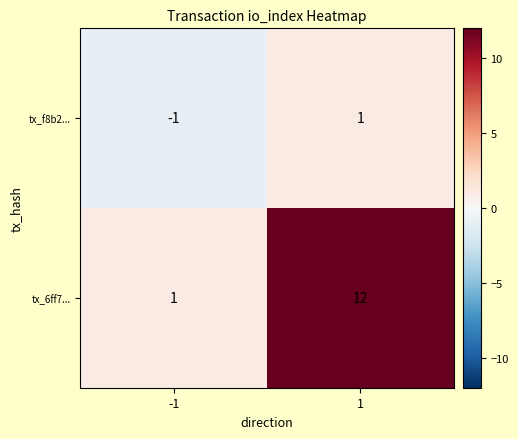

What is the difference between the highest and lowest values at 1?

11